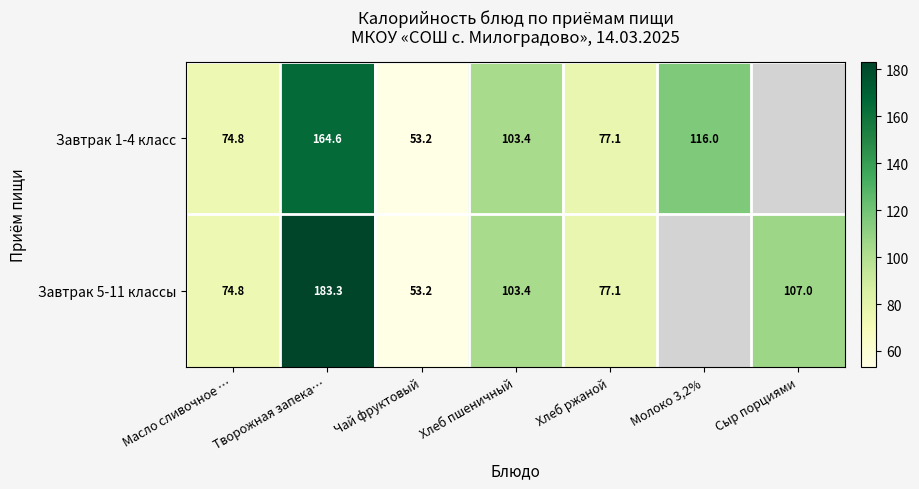

Is the value of Завтрак 1-4 класс at Масло сливочное … greater than the value of Завтрак 5-11 классы at Чай фруктовый?

Yes